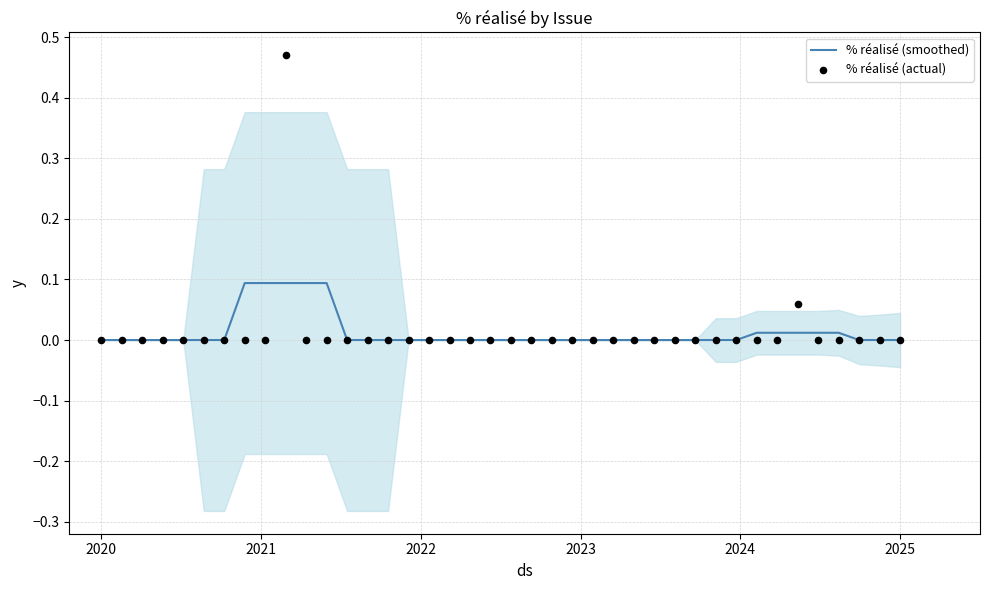

Is it true that % réalisé (smoothed) equals 0.0 at 2020?

True